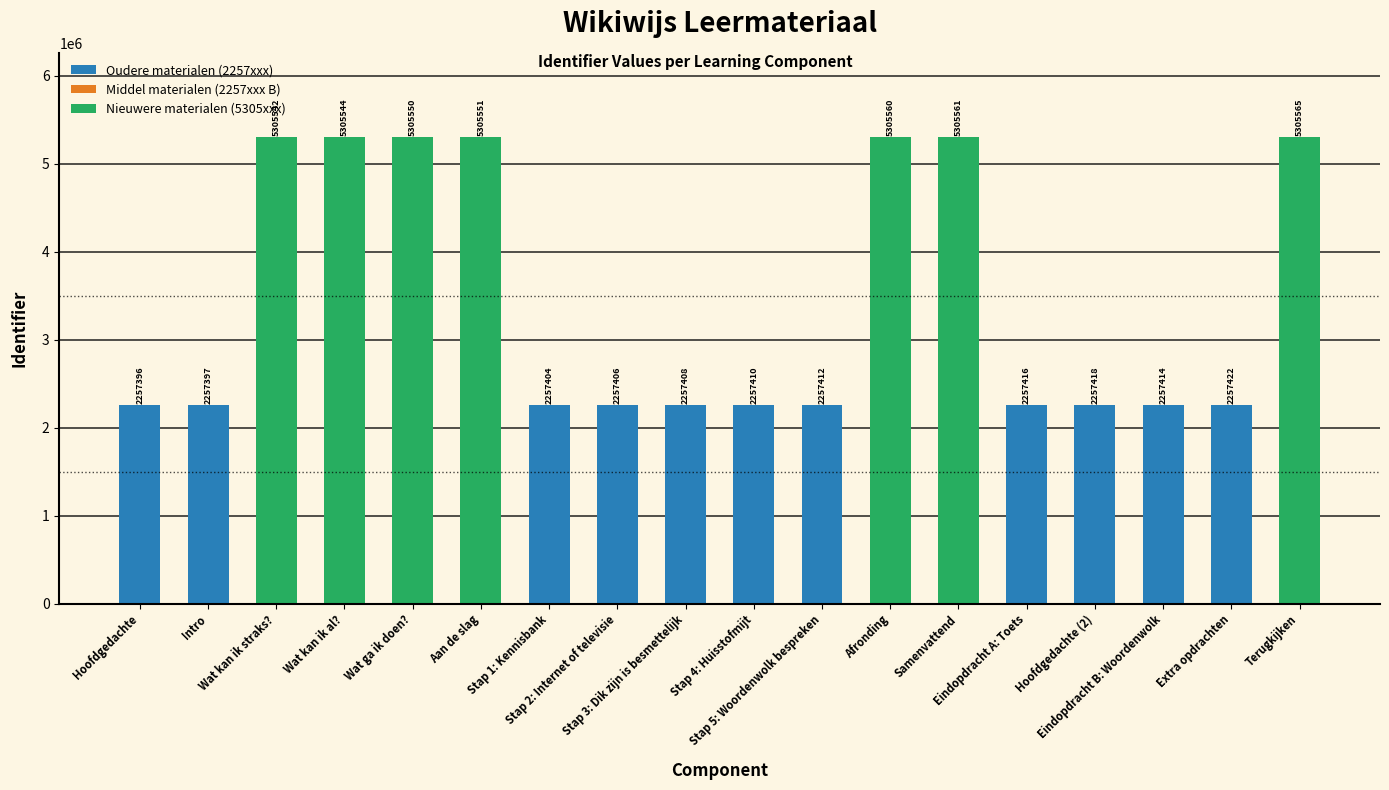

List the labels in order of Middel materialen (2257xxx B) value, smallest first.

Hoofdgedachte, Intro, Wat kan ik straks?, Wat kan ik al?, Wat ga ik doen?, Aan de slag, Stap 1: Kennisbank, Stap 2: Internet of televisie, Stap 3: Dik zijn is besmettelijk, Stap 4: Huisstofmijt, Stap 5: Woordenwolk bespreken, Afronding, Samenvattend, Eindopdracht A: Toets, Hoofdgedachte (2), Eindopdracht B: Woordenwolk, Extra opdrachten, Terugkijken